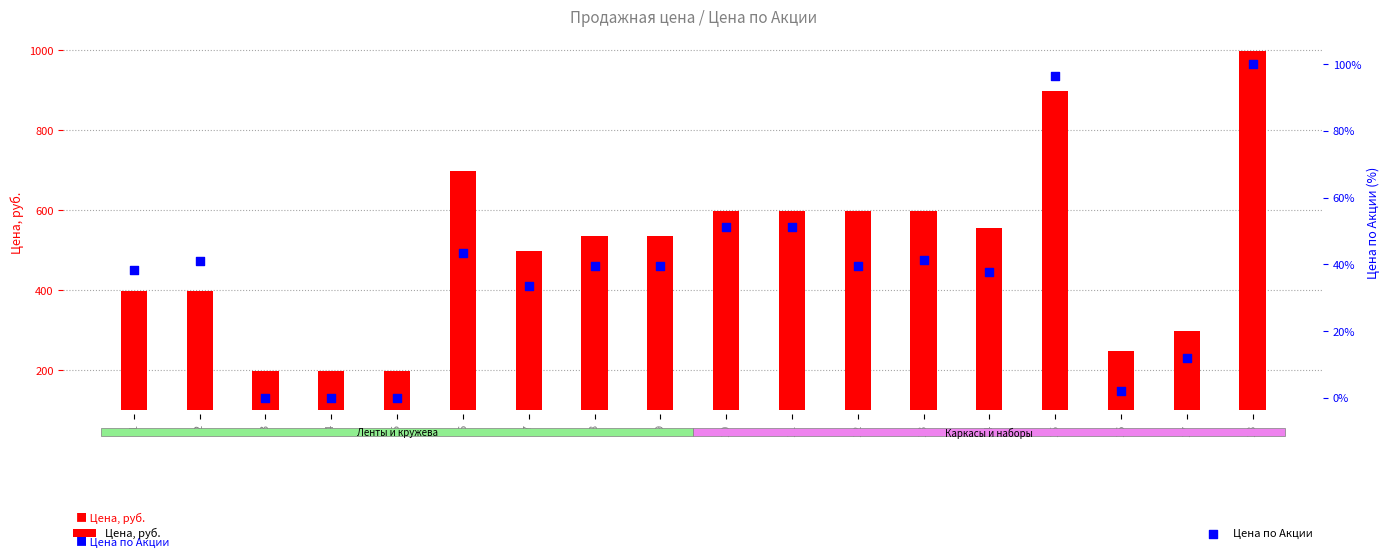

Which series reaches the maximum Y coordinate?

Цена, руб.